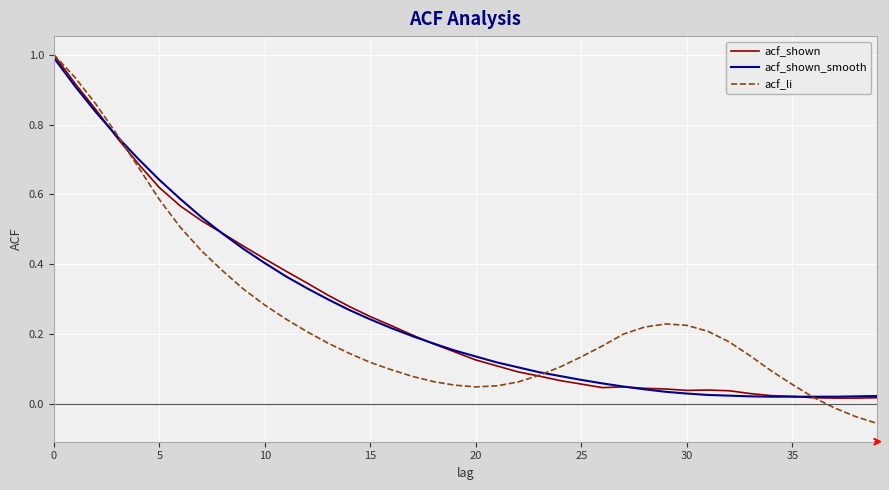

Which series has the largest range (max minus min)?

acf_li